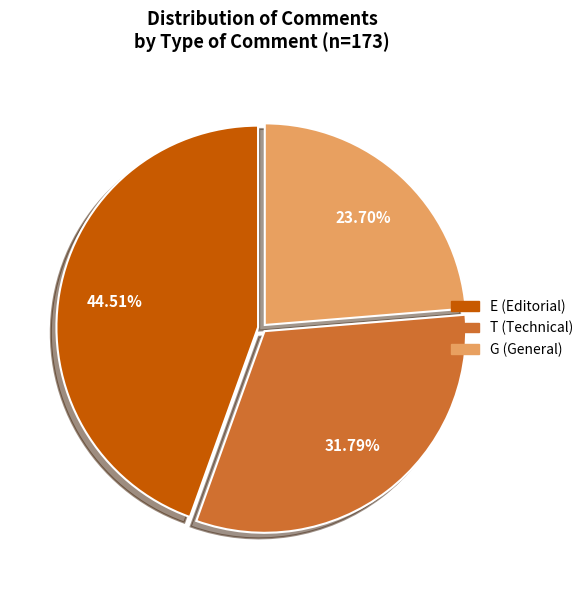

To the nearest percent, what is the difference between the E and T slice percentages?

13%